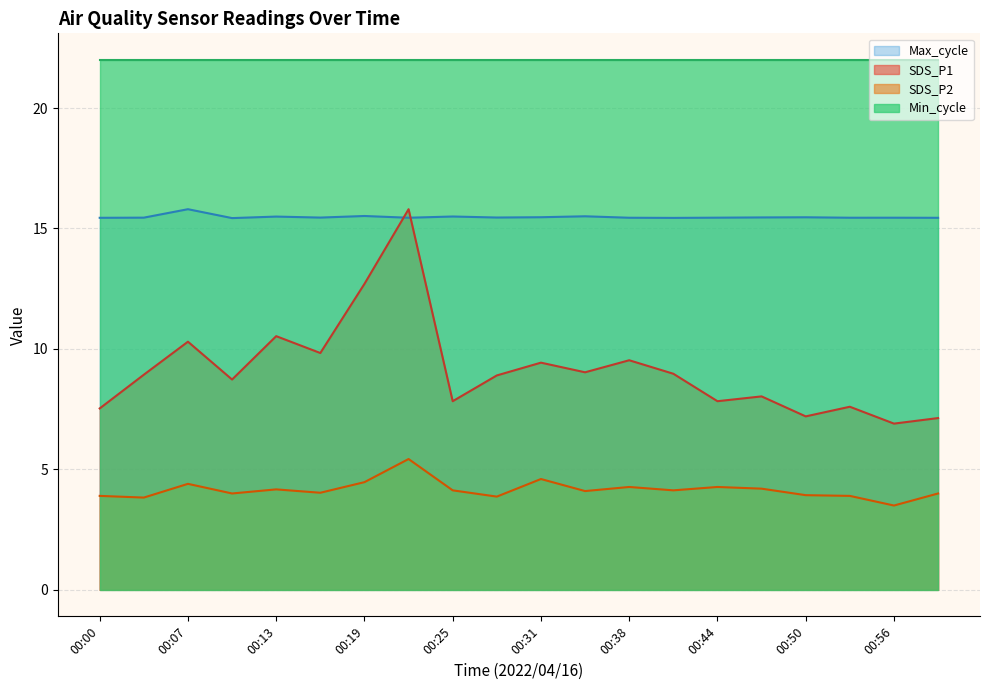

What is the smallest value displayed?

3.5